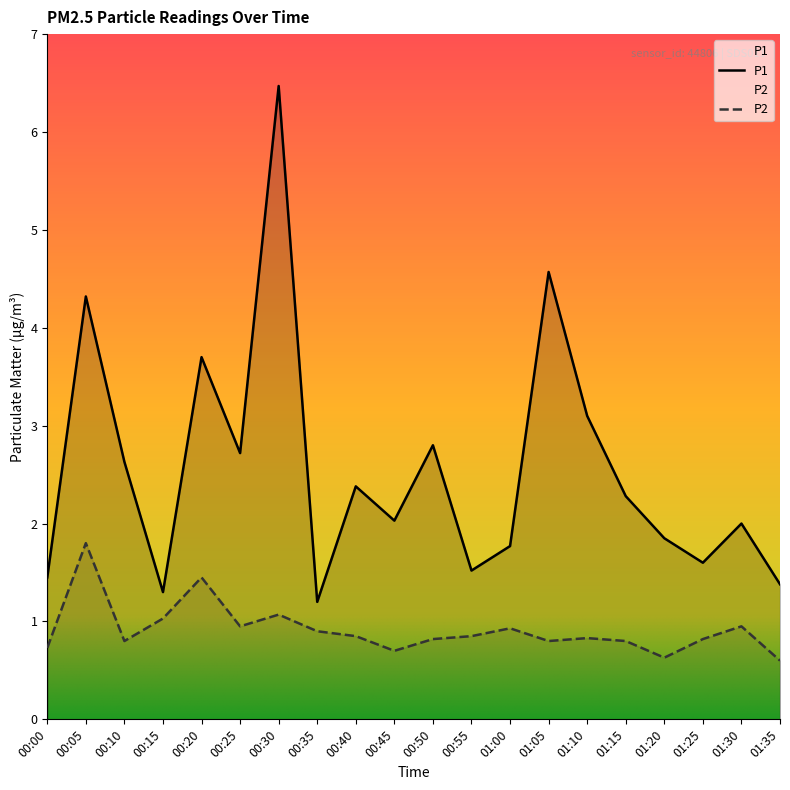

Is it true that P2 equals 2.4 at 00:20?

False